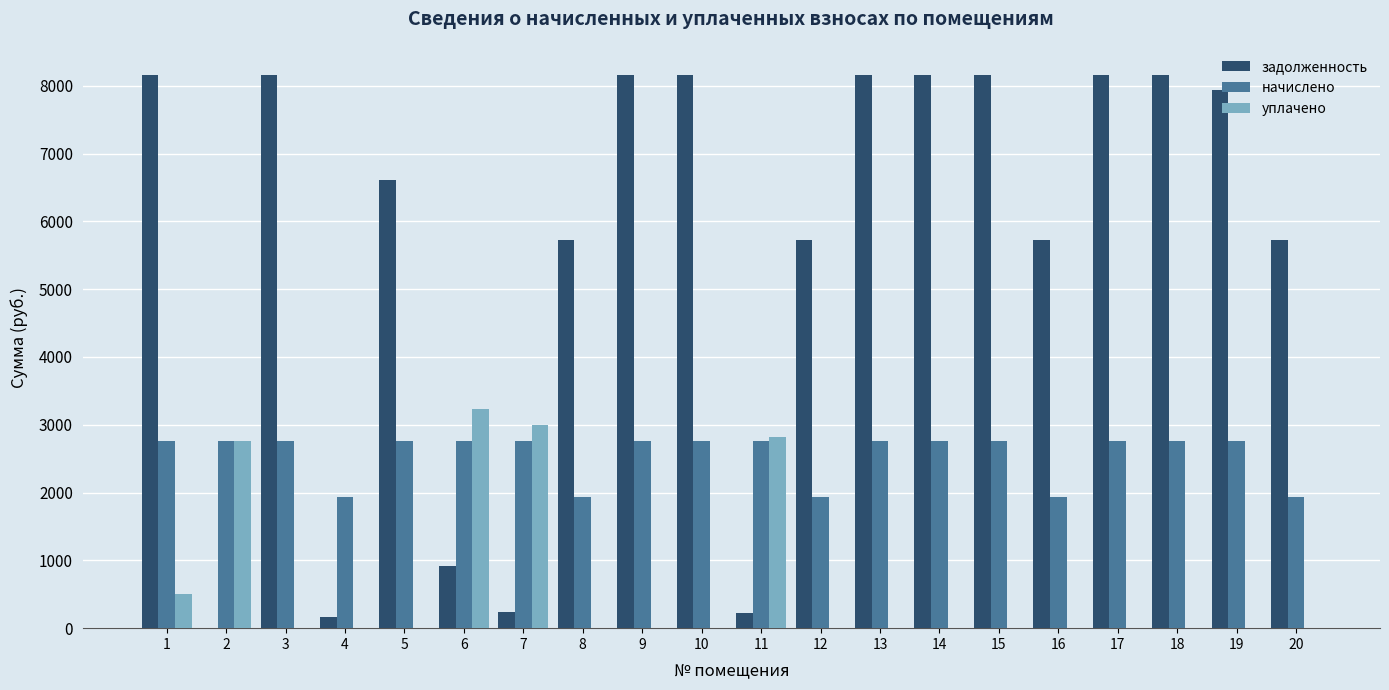

Is the value of уплачено at 8 greater than the value of начислено at 11?

No